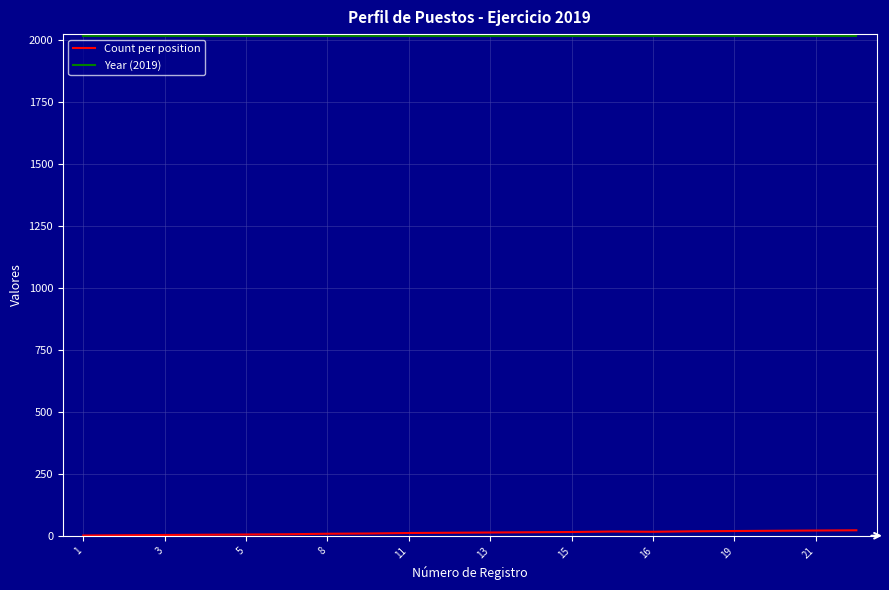

True or false: Count per position and Year (2019) intersect in this chart.

False